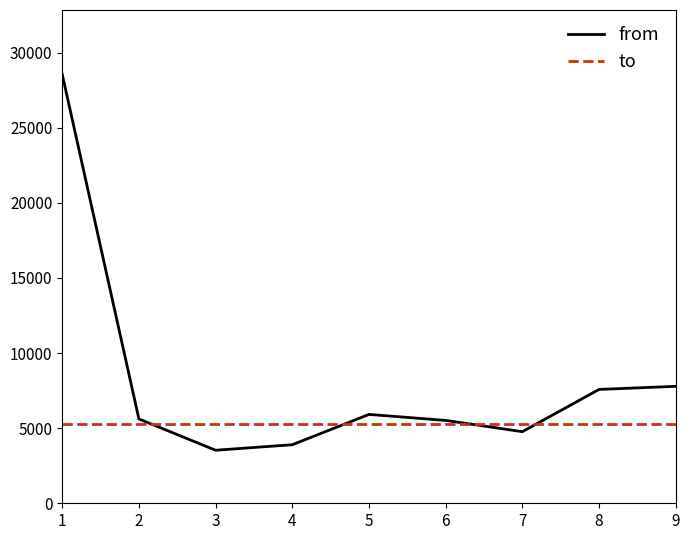

What is the difference between the from values at 2 and 3?

2081